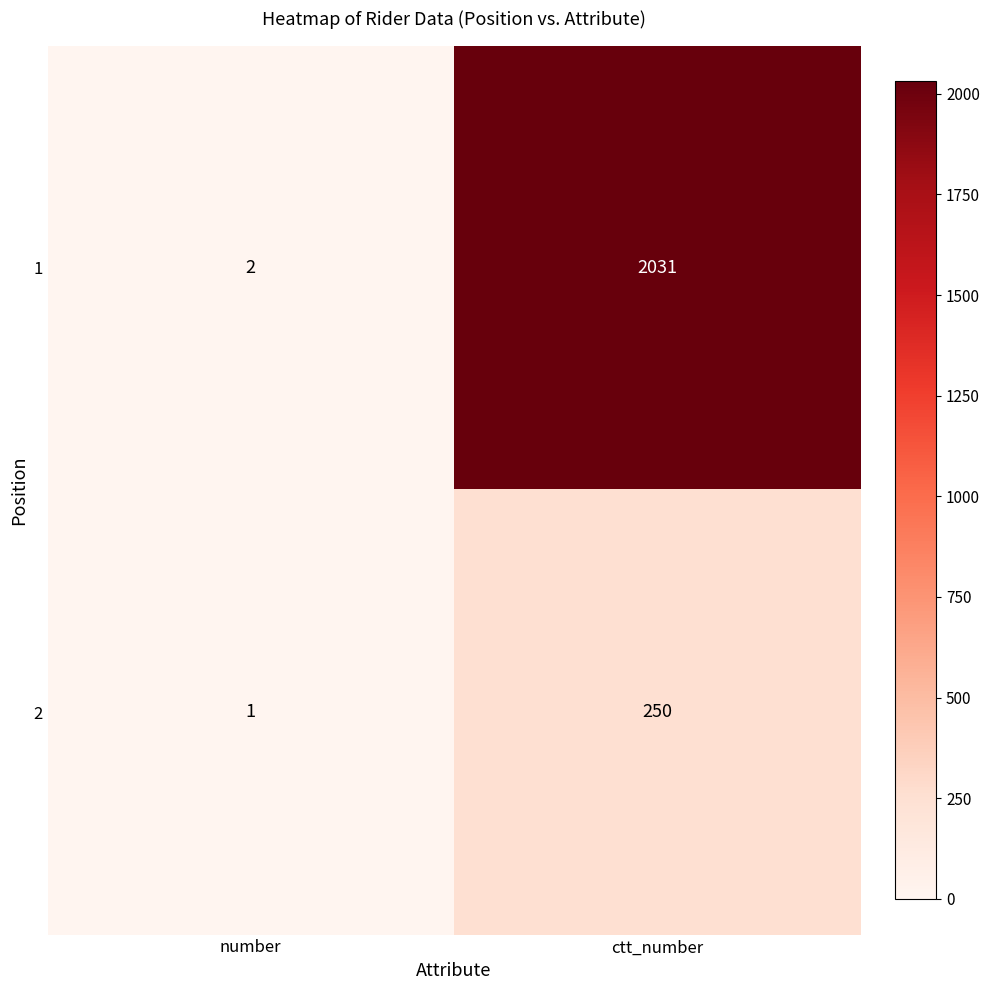

At which label does 1 reach its peak?

ctt_number